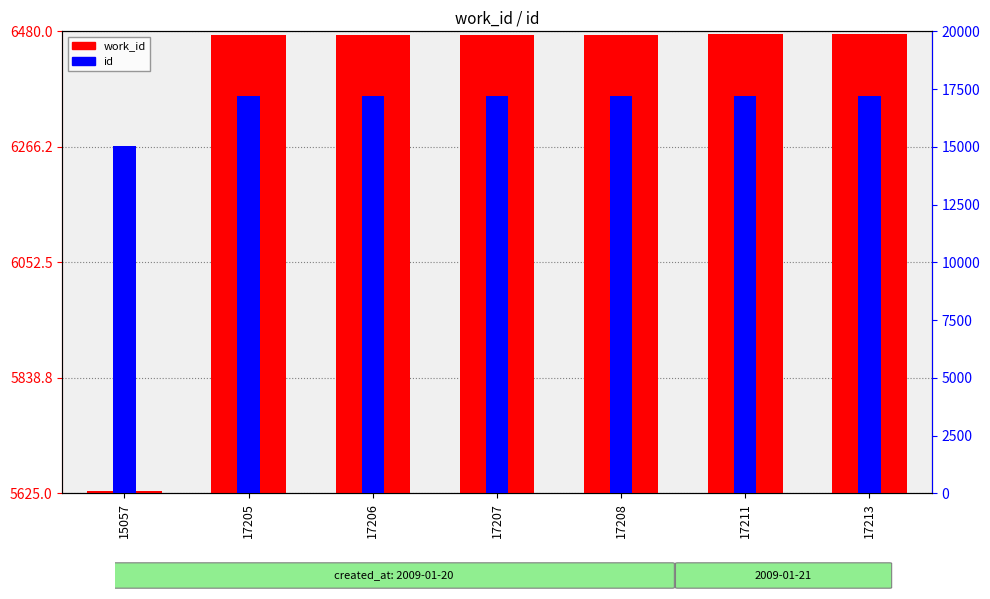

At 17208, list the series in order from smallest to largest.

work_id, id